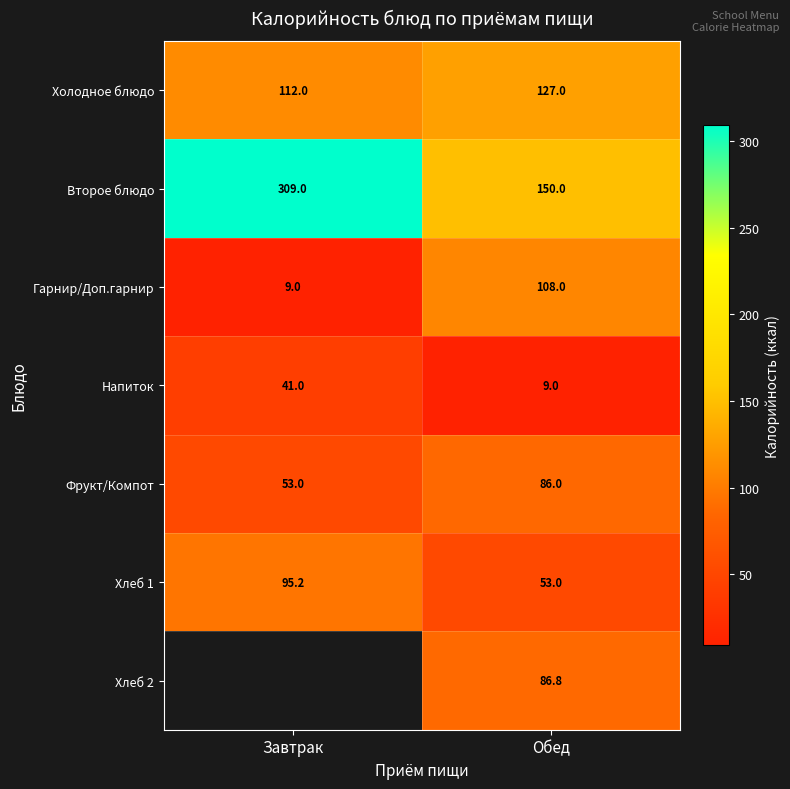

Between Обед and Завтрак, which is larger?

Обед